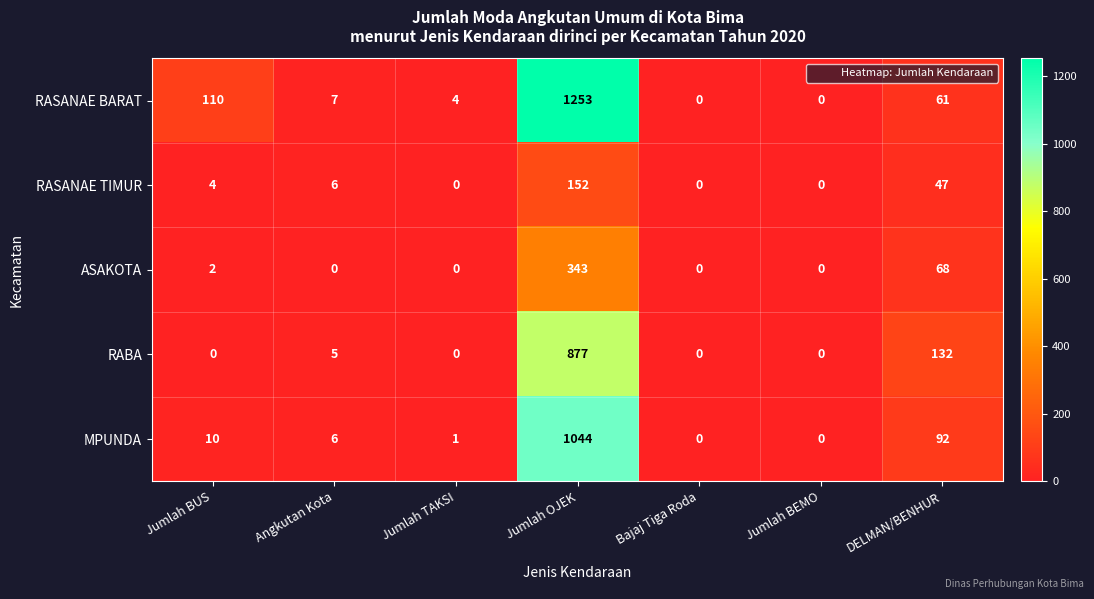

How many series are shown in this chart?

5